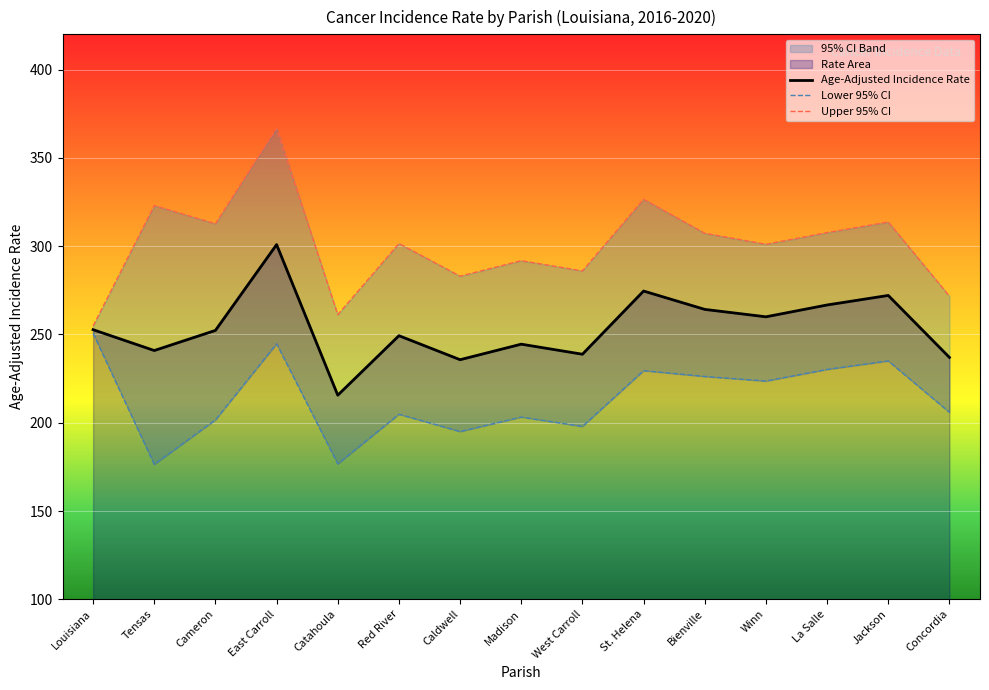

What is the value of the Lower 95% CI point at the 4th from the left?

244.7